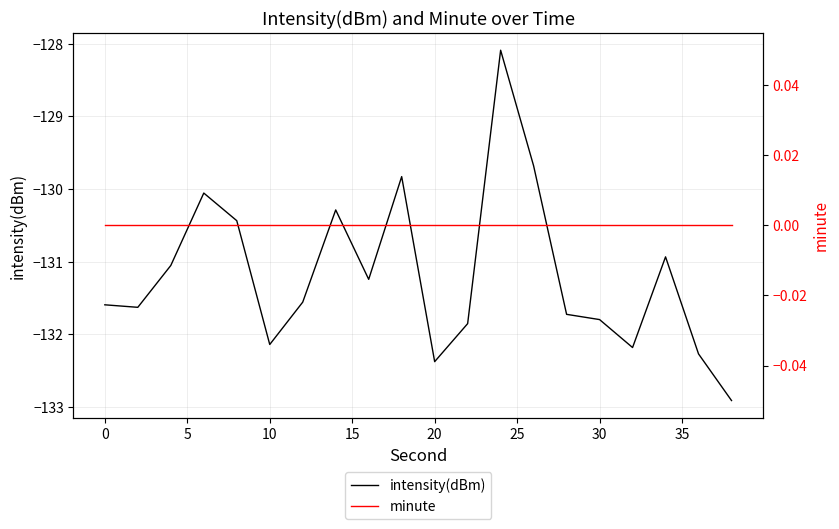

Is it true that intensity(dBm) equals -228.7 at 0?

False